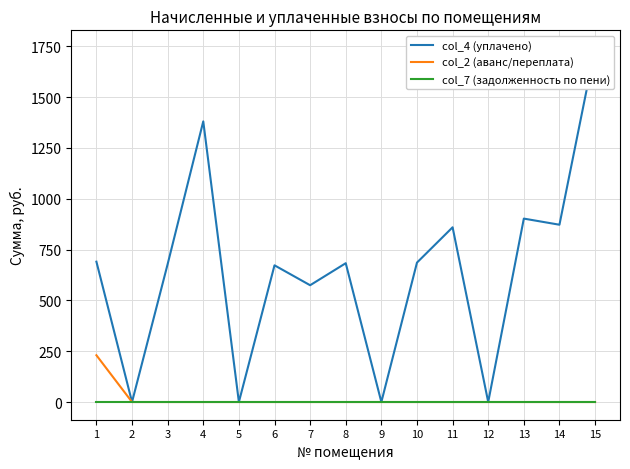

What is the difference between the col_2 (аванс/переплата) values at 11 and 1?

230.2